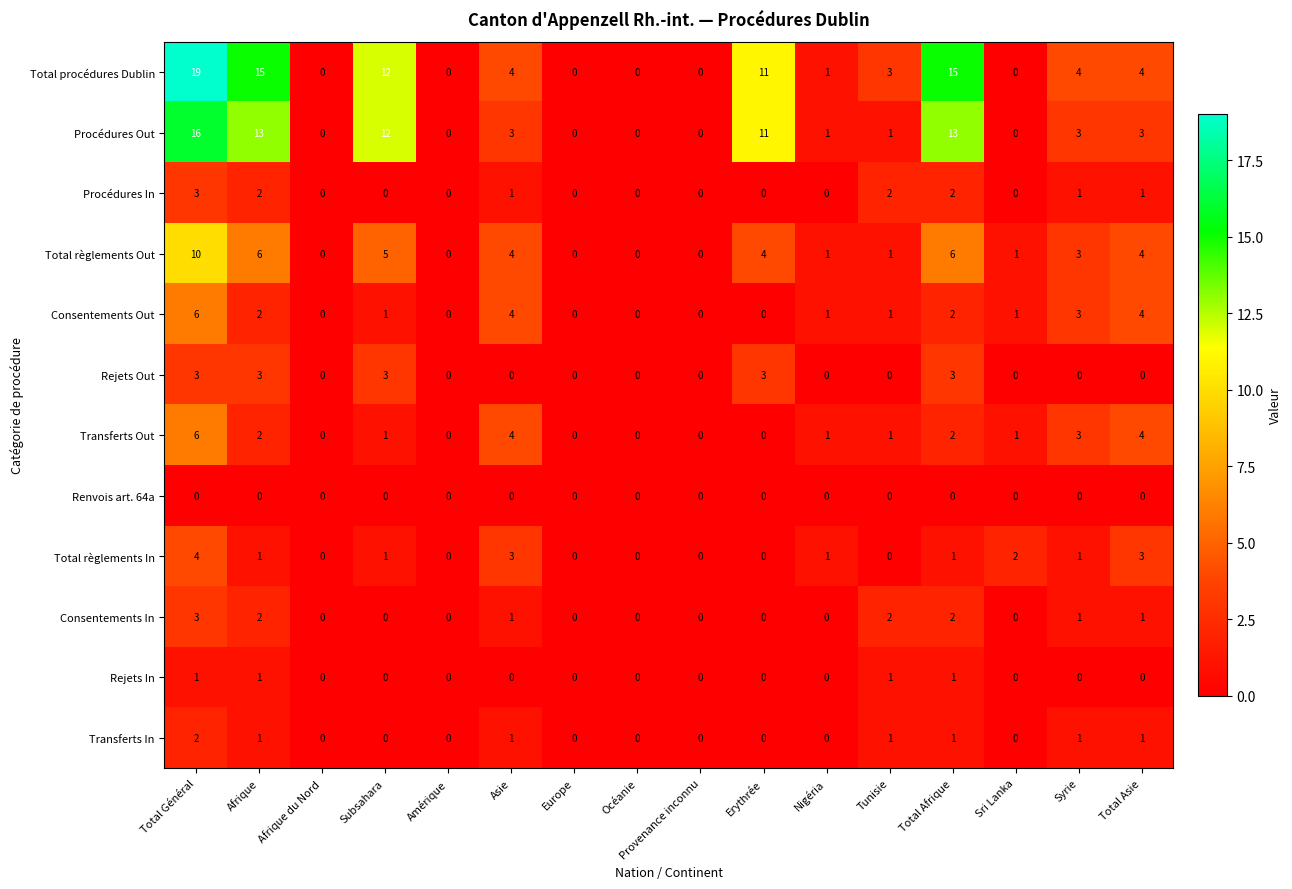

What is the difference between the maximum and second lowest values in the Total règlements Out series?

10